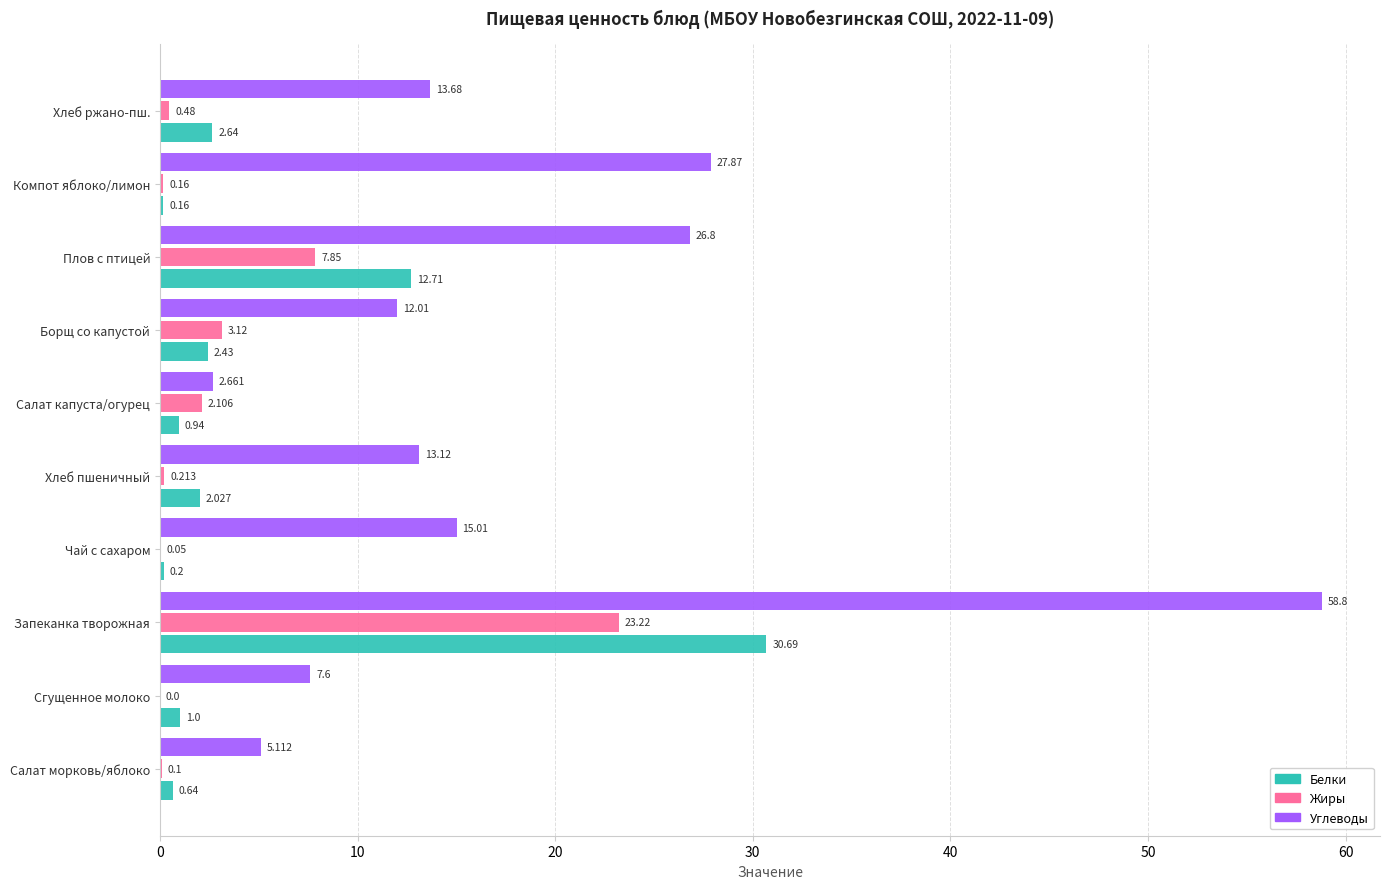

At which category is the sum across all series the highest?

Запеканка творожная